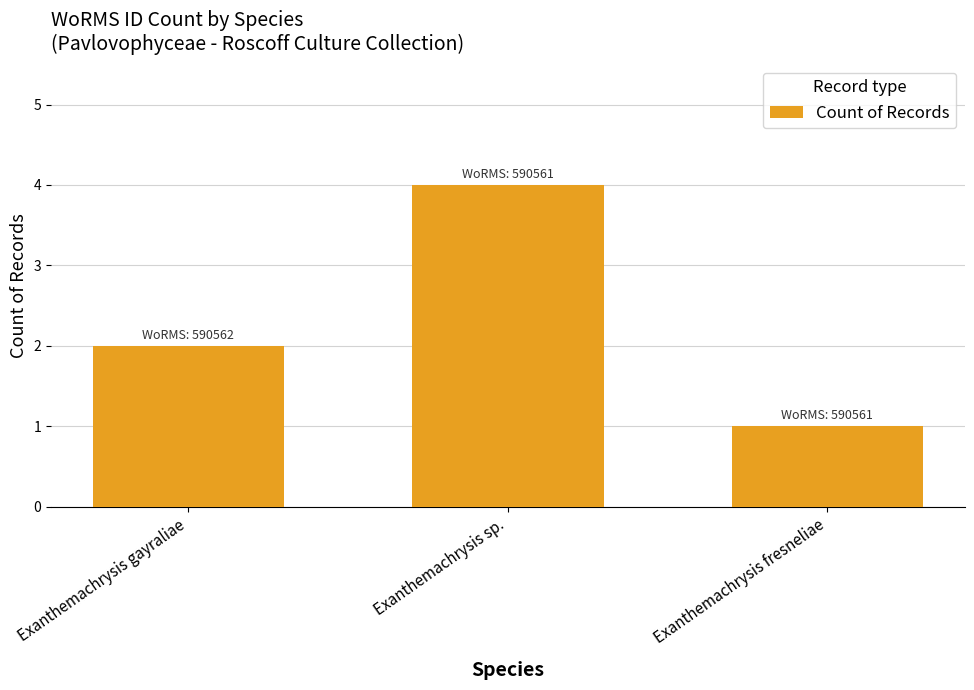

Reading left to right, what are all the values shown in this chart?

Exanthemachrysis gayraliae=2	Exanthemachrysis sp.=4	Exanthemachrysis fresneliae=1